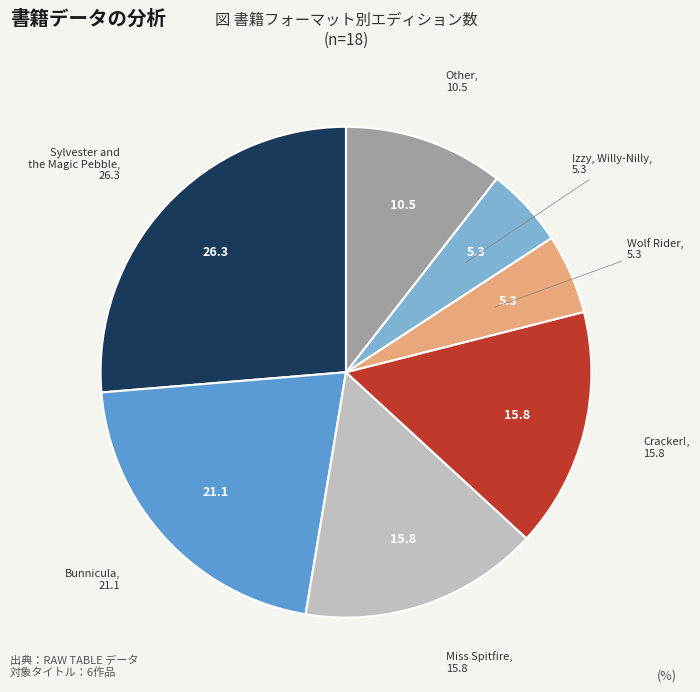

The Izzy, Willy-Nilly slice represents 5% of the pie. True or false?

True